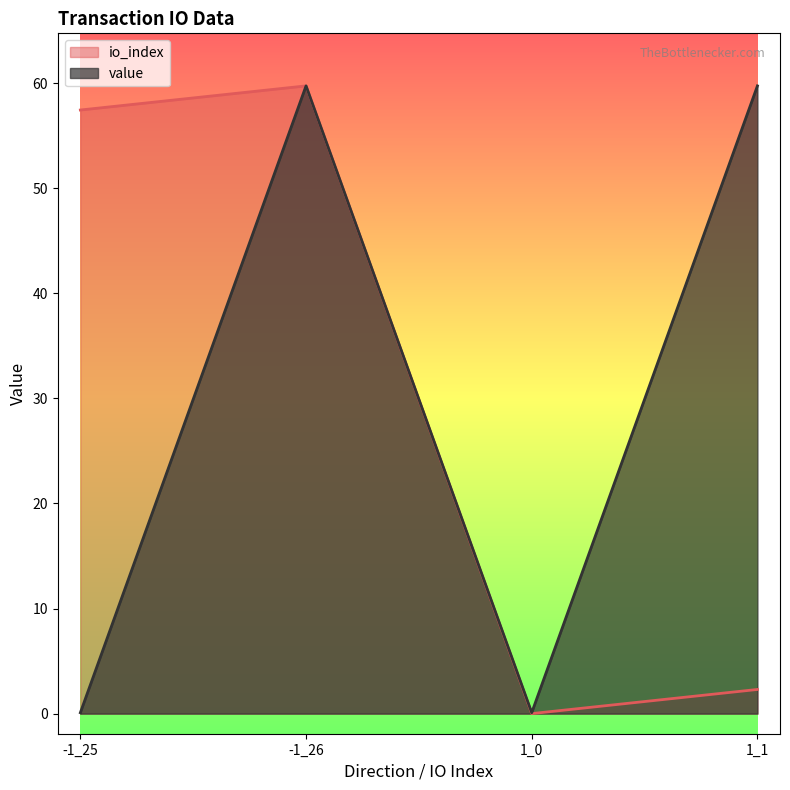

How many values in the value series exceed 59?

2